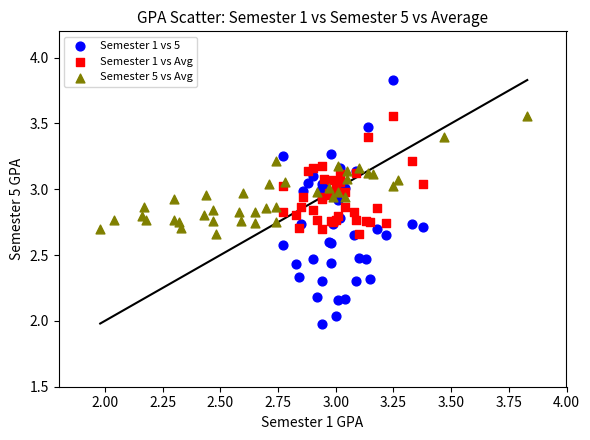

Which series contains the highest Y value?

Semester 1 vs 5